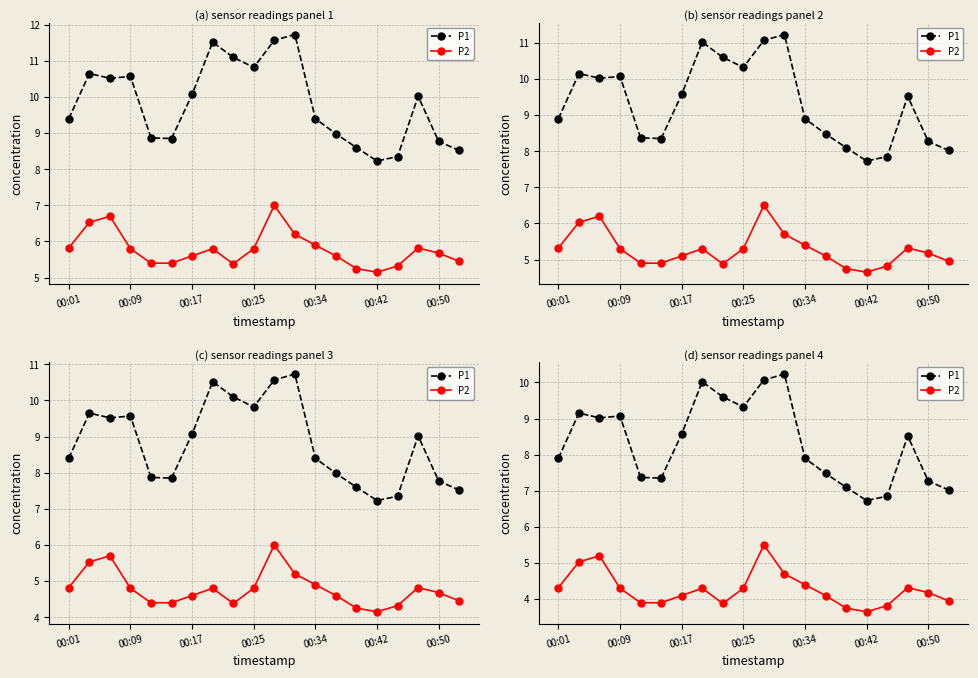

Which series has the widest spread of values?

P1